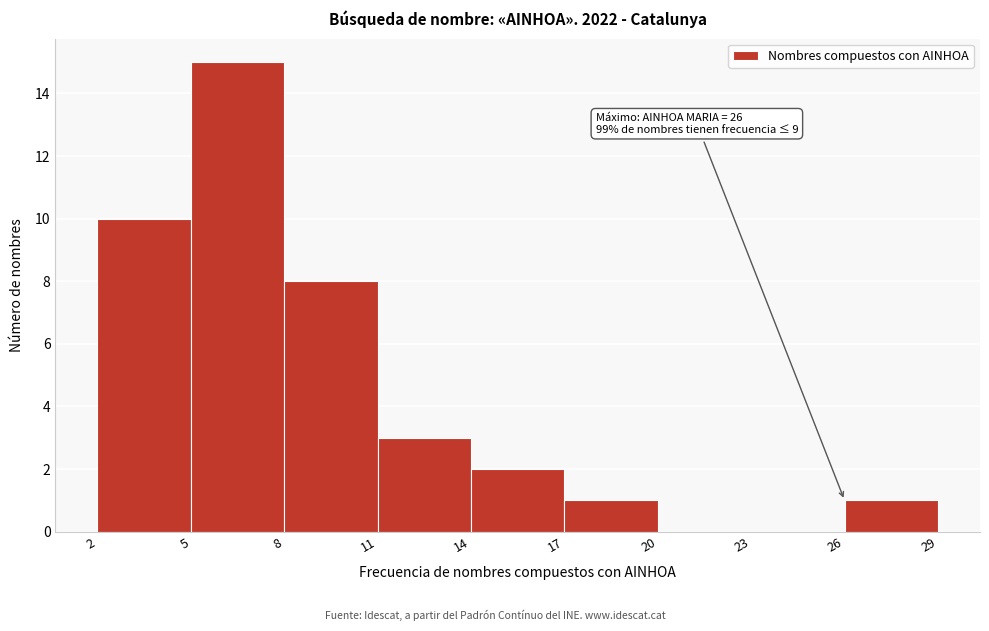

Which range on the x-axis has the tallest bar?

5 to 8